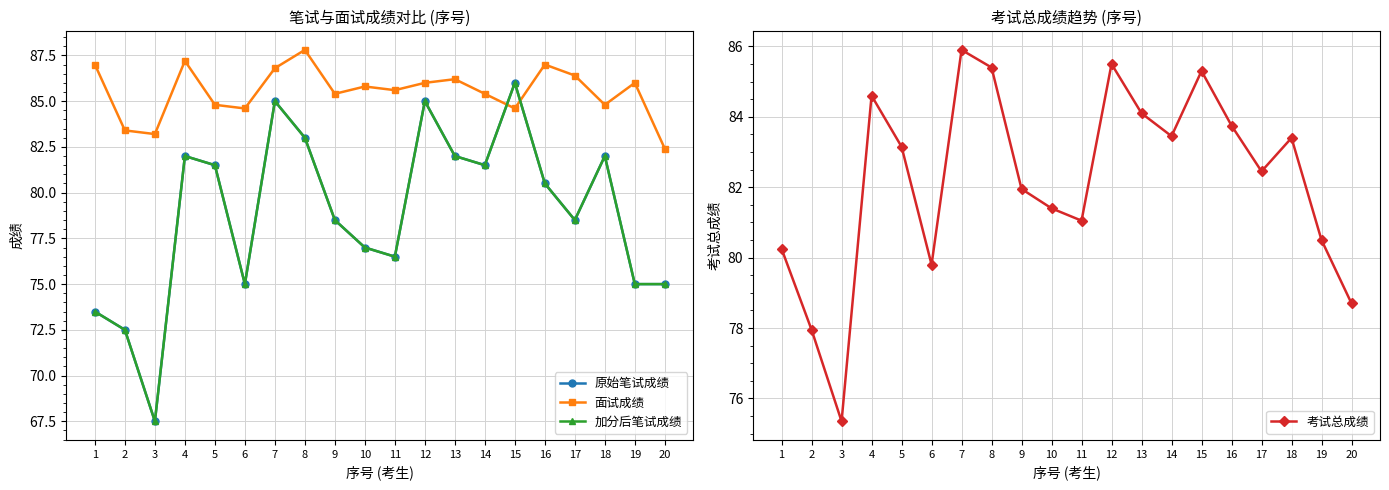

Reading left to right, list all the values displayed in this chart.

原始笔试成绩: 1=73.5	2=72.5	3=67.5	4=82.0	5=81.5	6=75.0	7=85.0	8=83.0	9=78.5	10=77.0	11=76.5	12=85.0	13=82.0	14=81.5	15=86.0	16=80.5	17=78.5	18=82.0	19=75.0	20=75.0
面试成绩: 1=87.0	2=83.4	3=83.2	4=87.2	5=84.8	6=84.6	7=86.8	8=87.8	9=85.4	10=85.8	11=85.6	12=86.0	13=86.2	14=85.4	15=84.6	16=87.0	17=86.4	18=84.8	19=86.0	20=82.4
加分后笔试成绩: 1=73.5	2=72.5	3=67.5	4=82.0	5=81.5	6=75.0	7=85.0	8=83.0	9=78.5	10=77.0	11=76.5	12=85.0	13=82.0	14=81.5	15=86.0	16=80.5	17=78.5	18=82.0	19=75.0	20=75.0
考试总成绩: 1=80.2	2=78.0	3=75.3	4=84.6	5=83.2	6=79.8	7=85.9	8=85.4	9=82.0	10=81.4	11=81.0	12=85.5	13=84.1	14=83.5	15=85.3	16=83.8	17=82.5	18=83.4	19=80.5	20=78.7